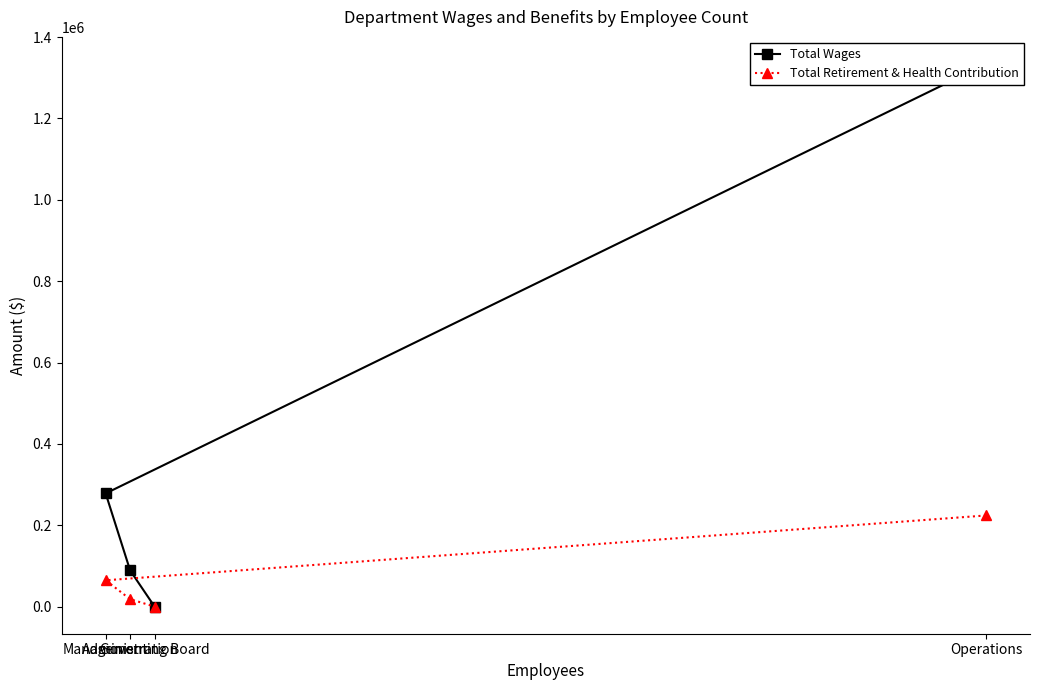

List the labels in order of Total Wages value, largest first.

Operations, Management, Administration, Governing Board